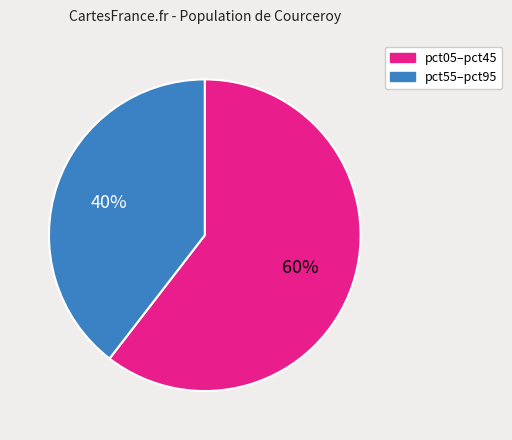

To the nearest percent, what is the average slice percentage?

50%